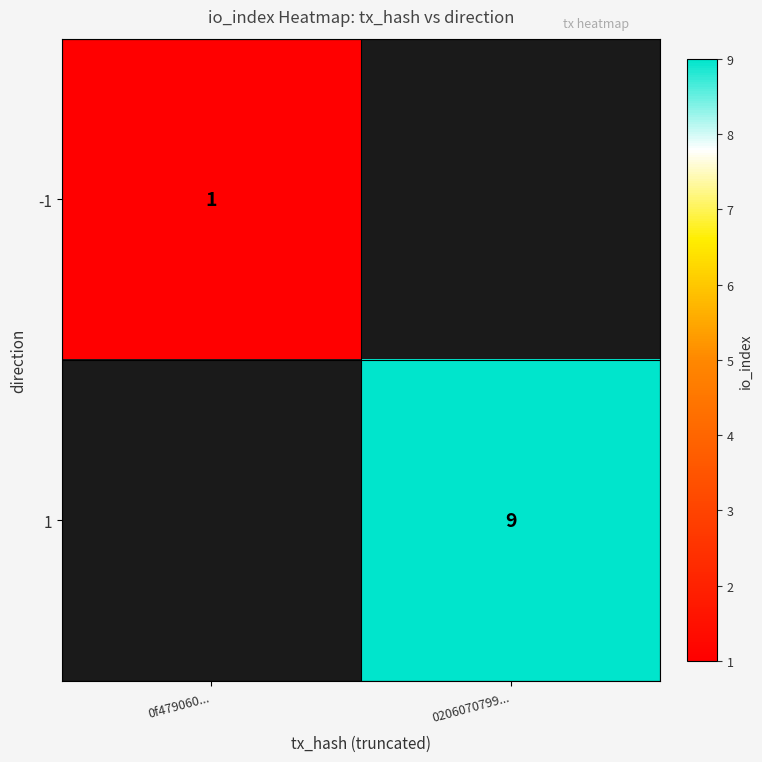

True or false: -1 has a value of 2 at 0f479060....

False